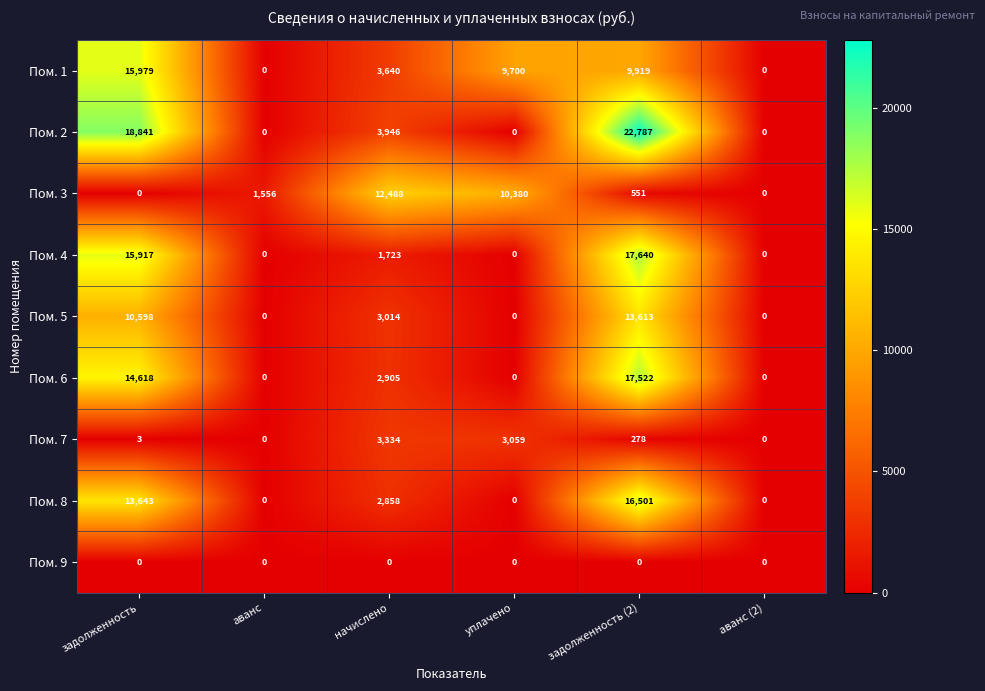

At which category is the sum across all series the highest?

задолженность (2)